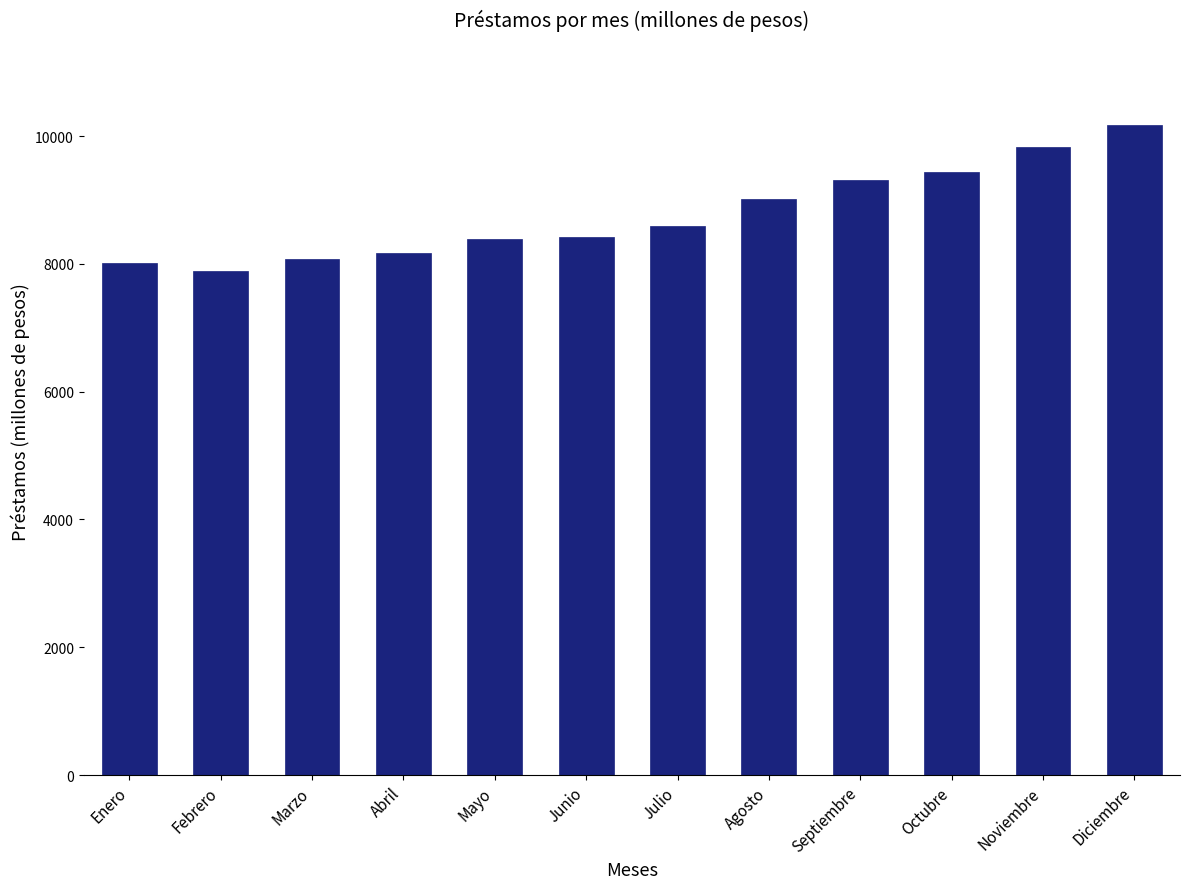

What is the difference between the values at Julio and Agosto?

422.5